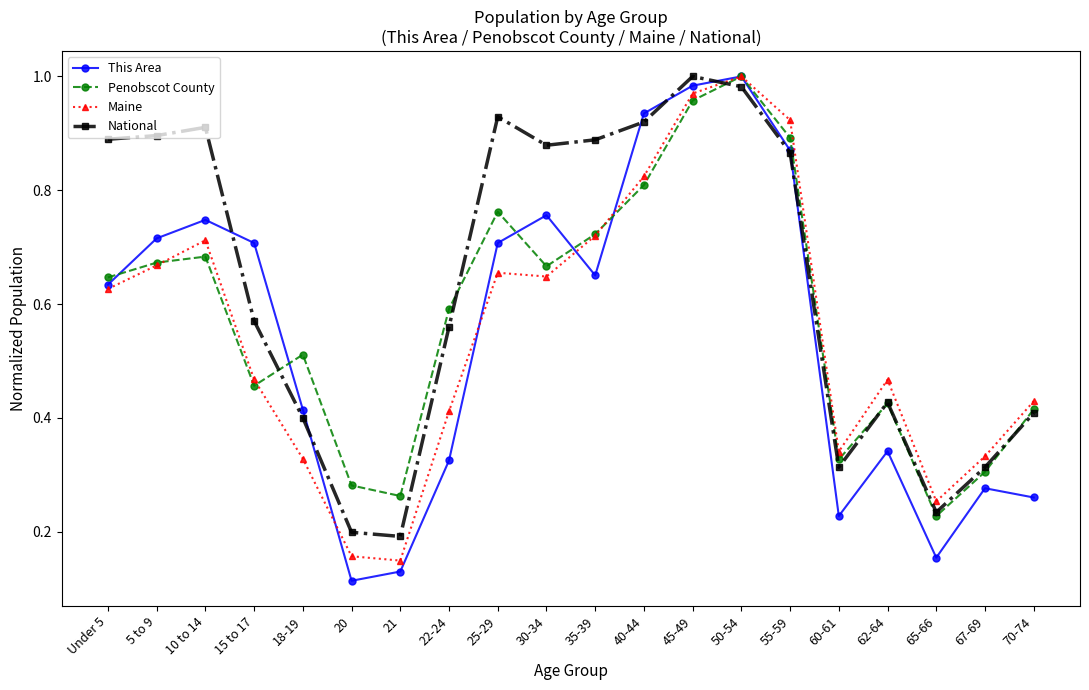

Where is the first local maximum for Maine?

10 to 14